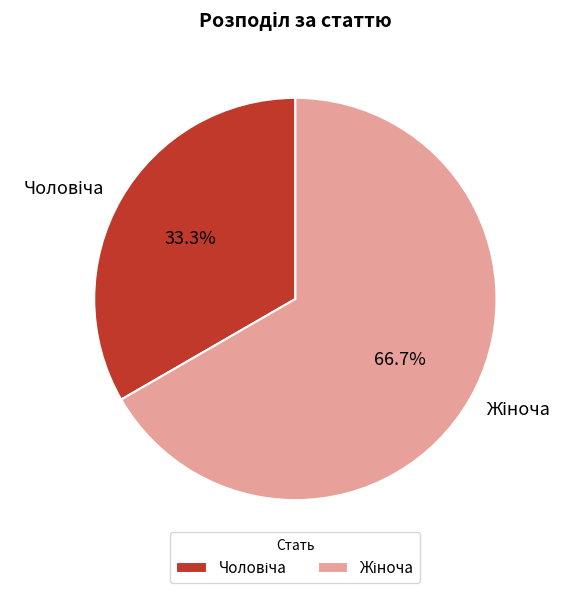

Is there a majority slice in this chart?

Yes